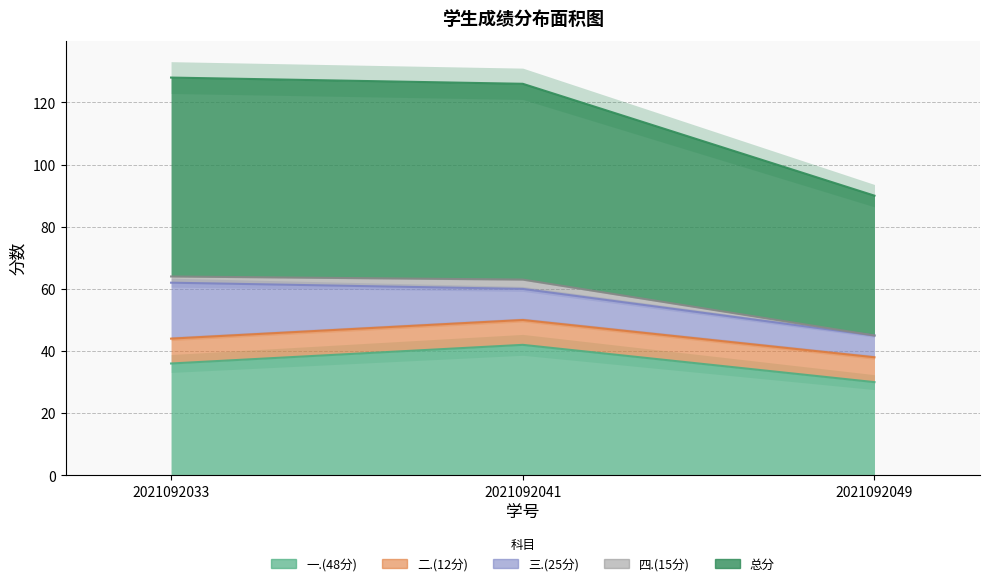

Does the chart display data point markers on the line(s)?

No